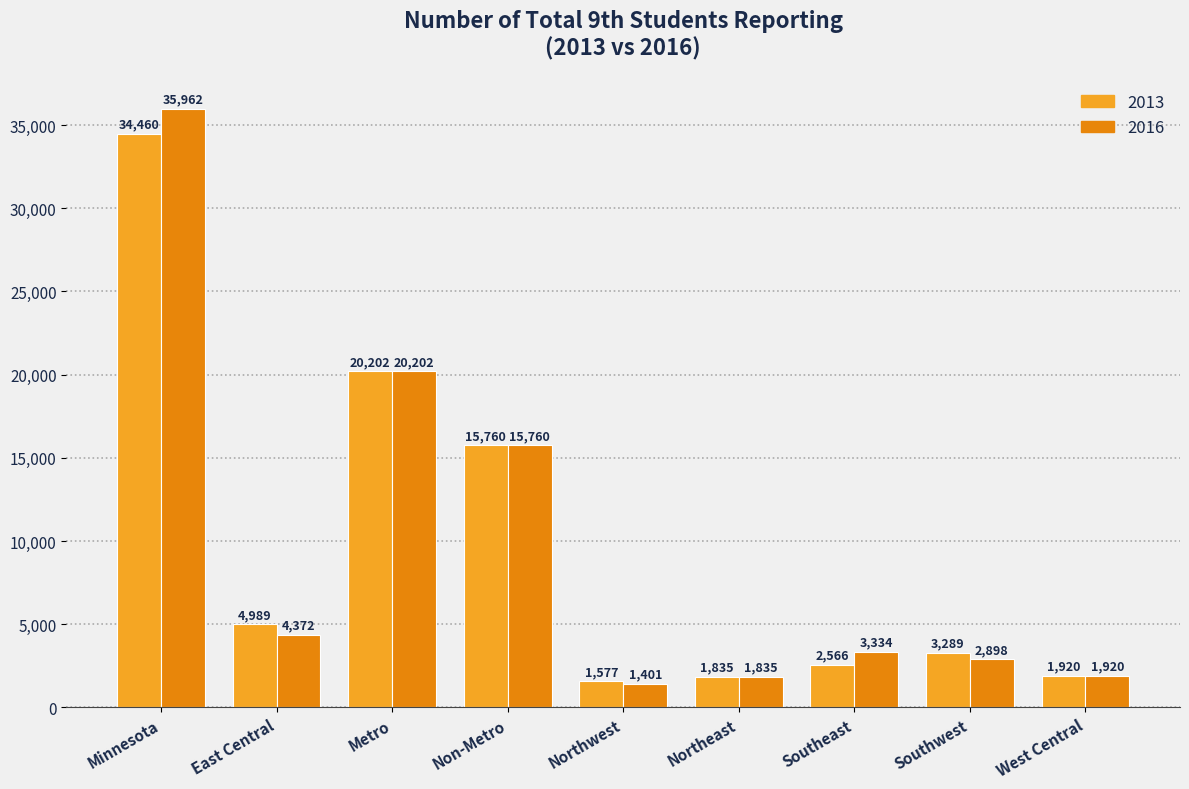

Between Minnesota and West Central, which series saw the biggest shift?

2016